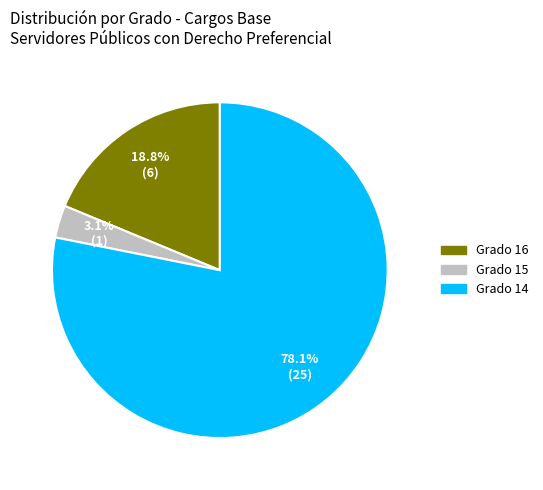

How many segments does this pie chart have?

3